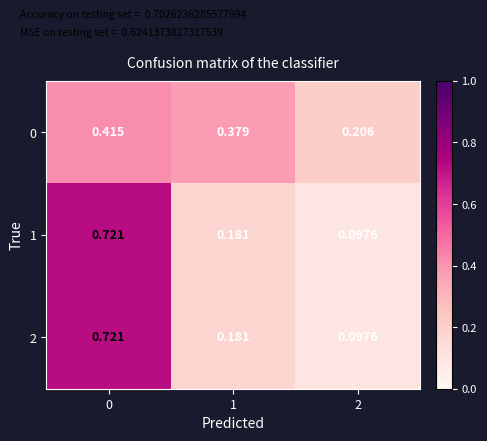

What is the greatest value displayed?

0.7